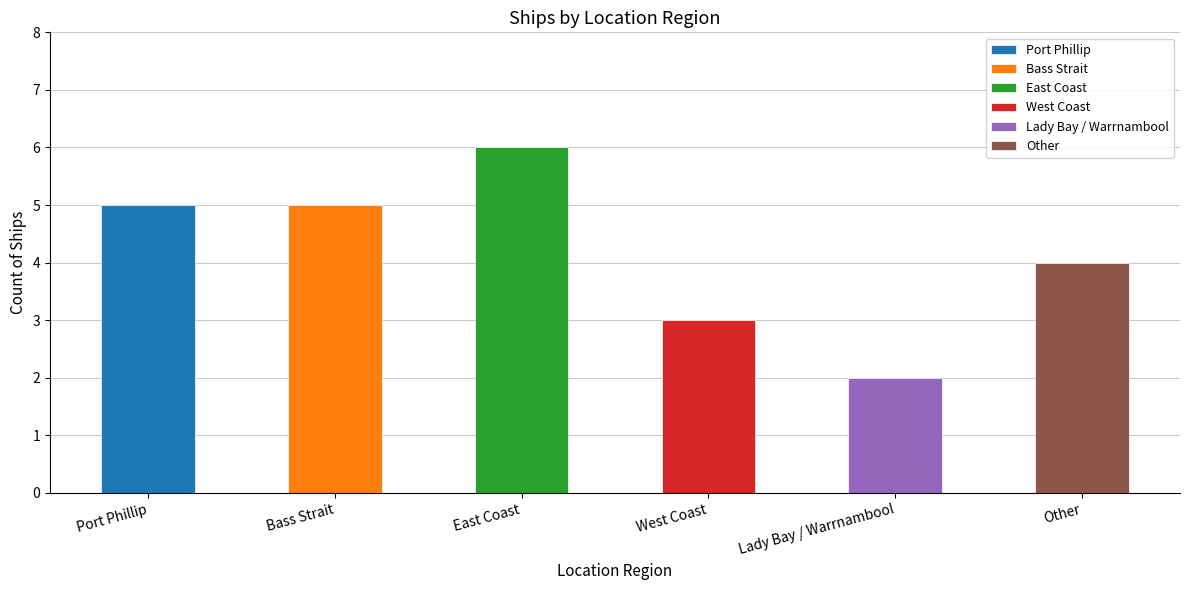

What is the greatest value displayed?

6